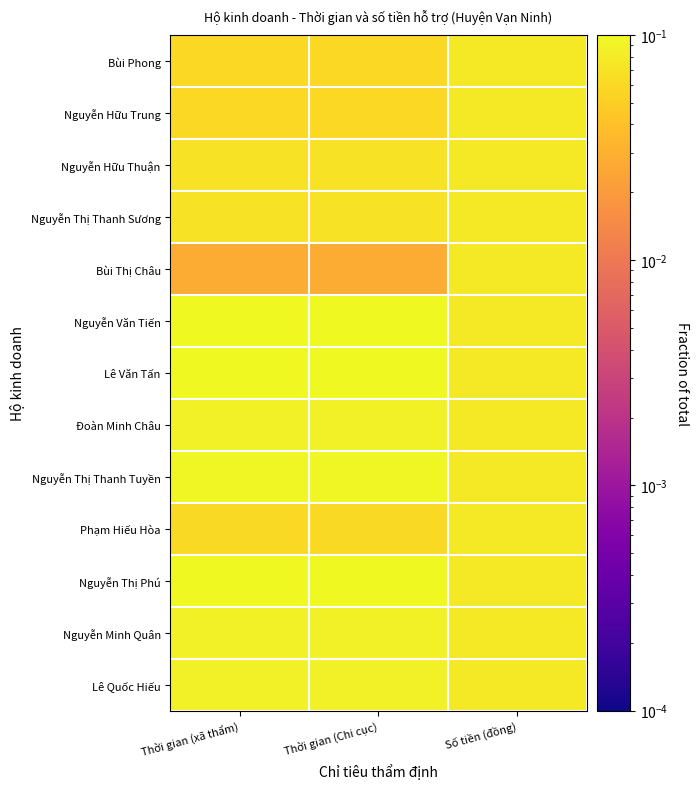

Is it true that Nguyễn Văn Tiến equals 0.0 at Thời gian (Chi cục)?

False